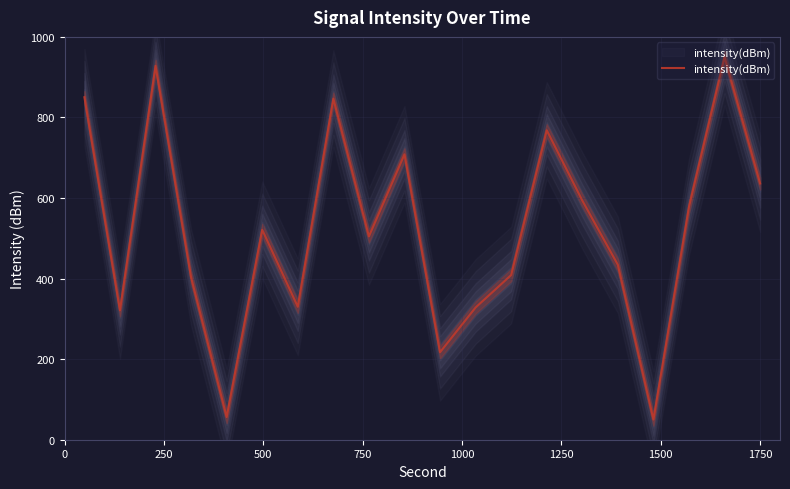

What is the difference between the maximum and minimum values?

900.0